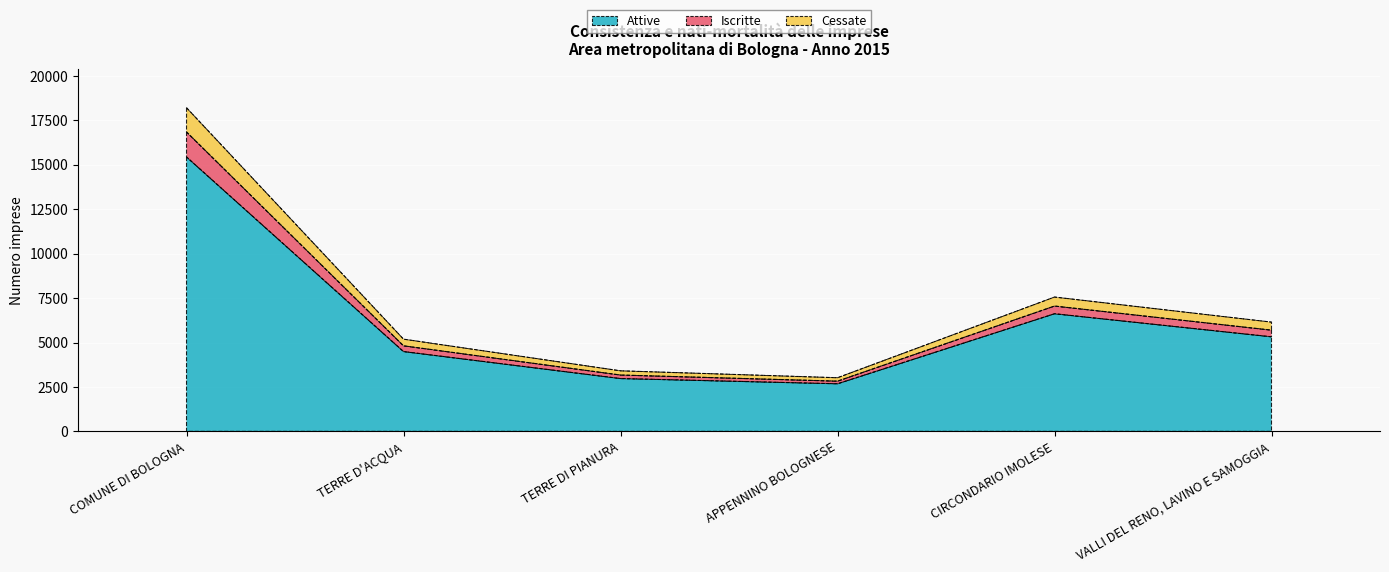

How many lines are shown in the chart?

3